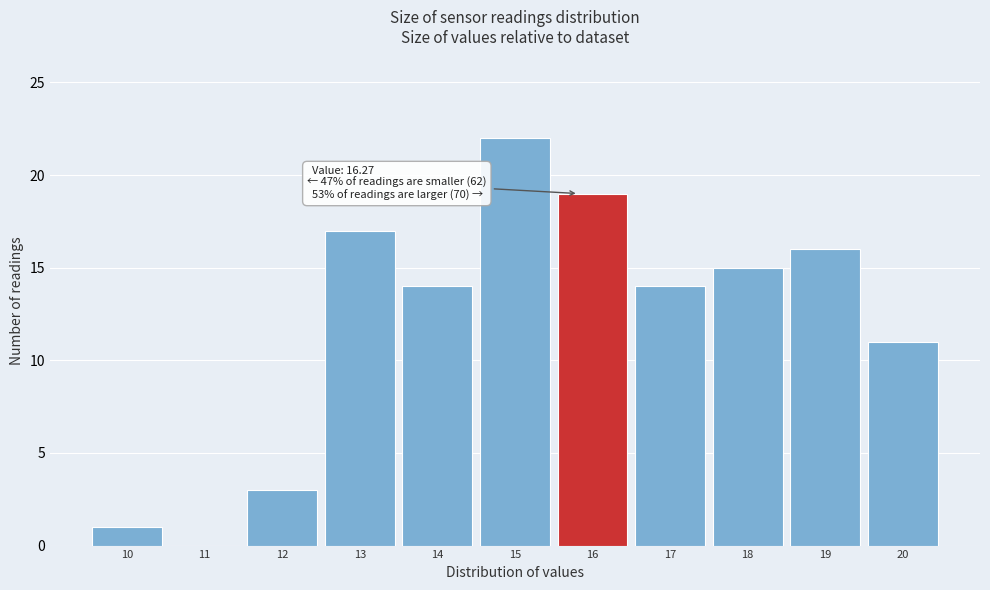

Reading left to right, list all the values displayed in this chart.

10=1	11=0	12=3	13=17	14=14	15=22	16=19	17=14	18=15	19=16	20=11